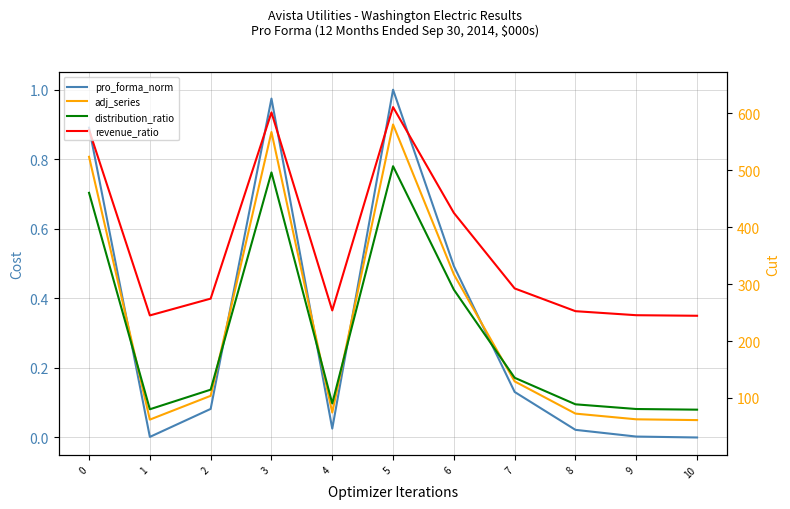

In adj_series, how many points are higher than both neighbors (excluding endpoints)?

2